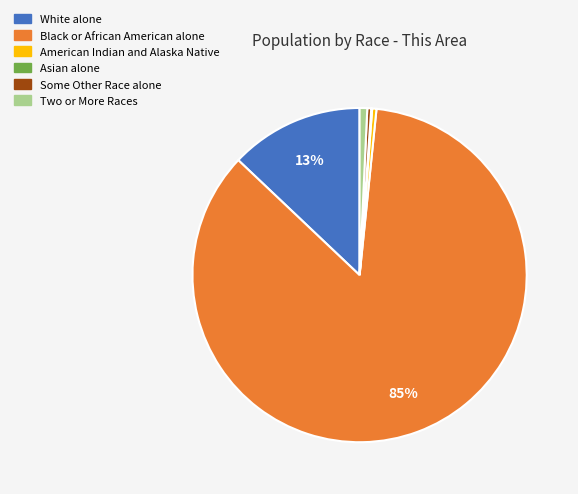

Which has a higher value, White alone or Black or African American alone?

Black or African American alone